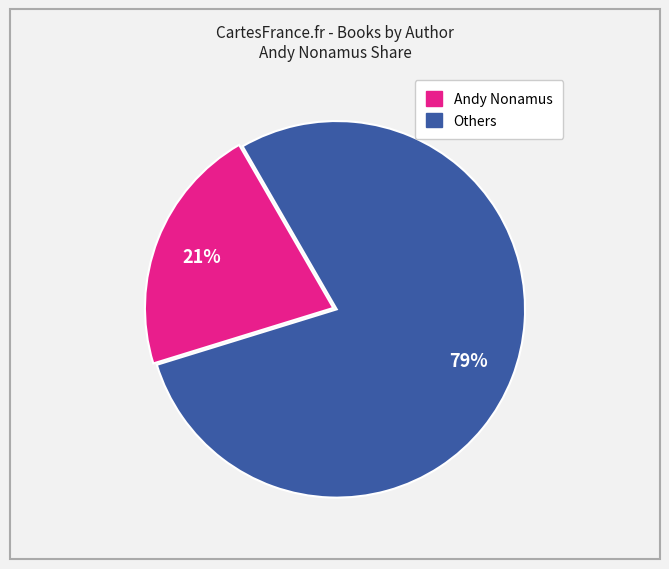

To the nearest percent, what is the average slice percentage?

50%